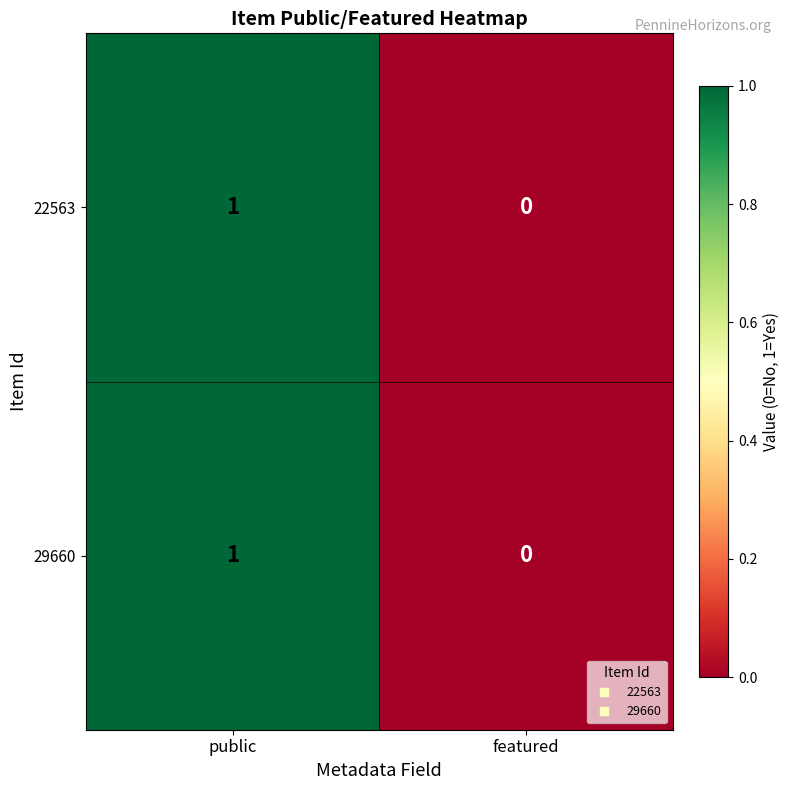

Is it true that 29660 equals 1 at public?

True